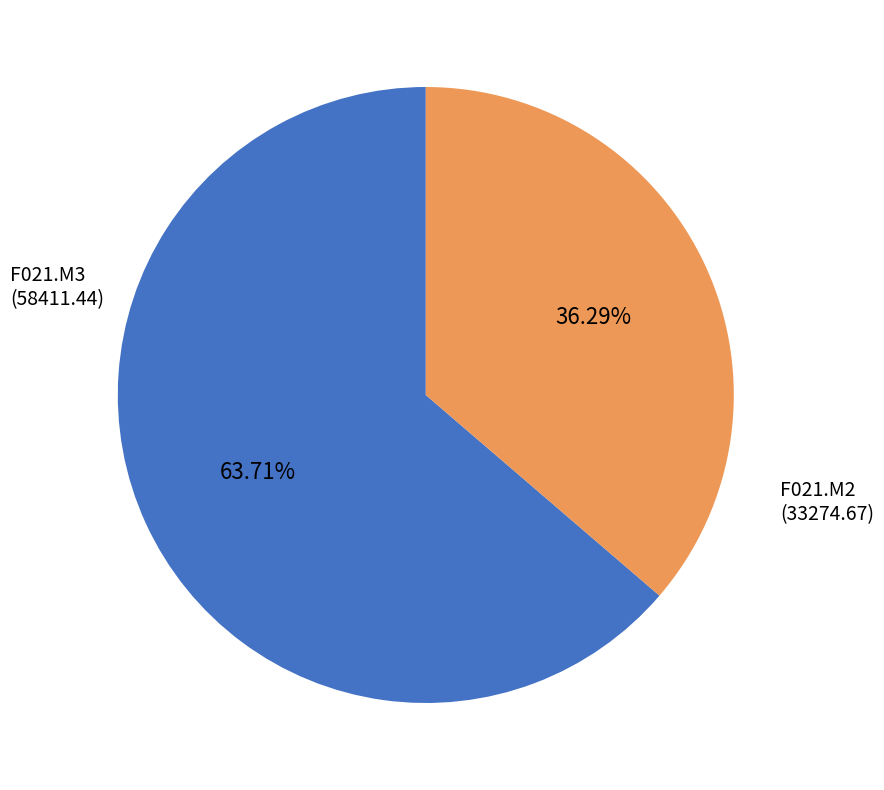

Rank the categories by value from lowest to highest.

F021.M2 (33274.67), F021.M3 (58411.44)